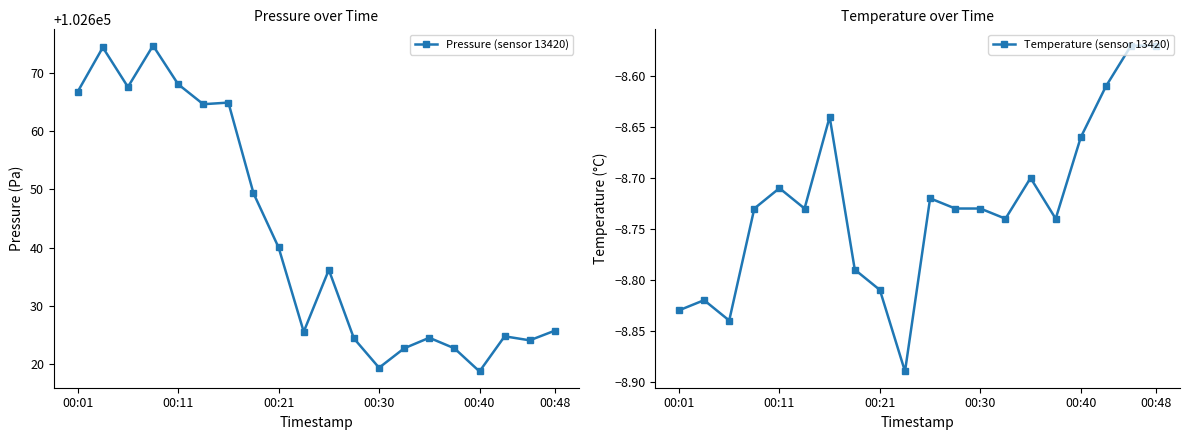

What is the highest value of the Pressure (sensor 13420) series?

102674.7